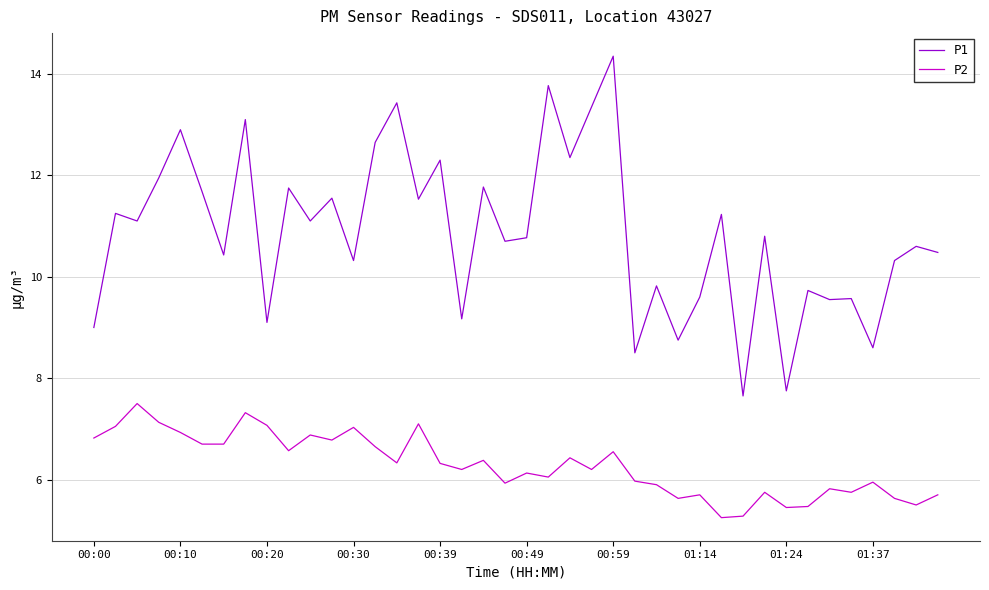

True or false: P2 and P1 intersect in this chart.

False